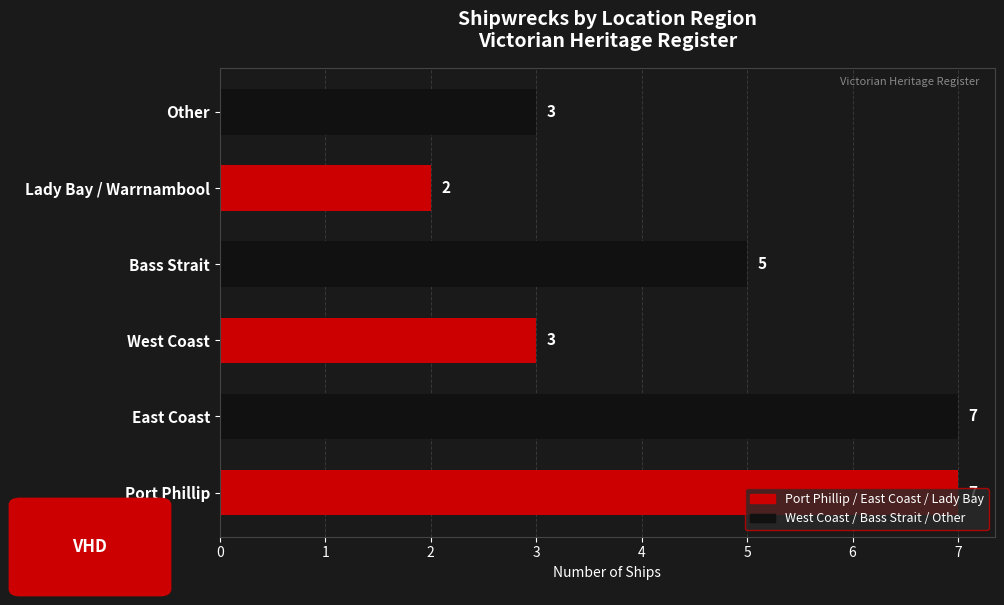

What is the change in value from East Coast to Lady Bay / Warrnambool?

-5